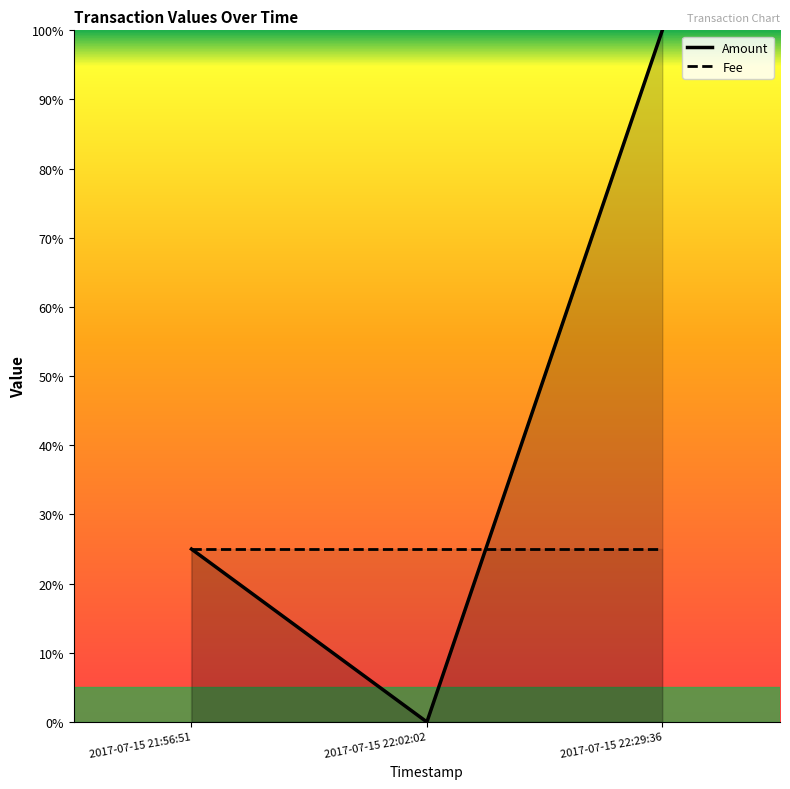

True or false: the data shows 0.5 at 2017-07-15 22:02:02.

False